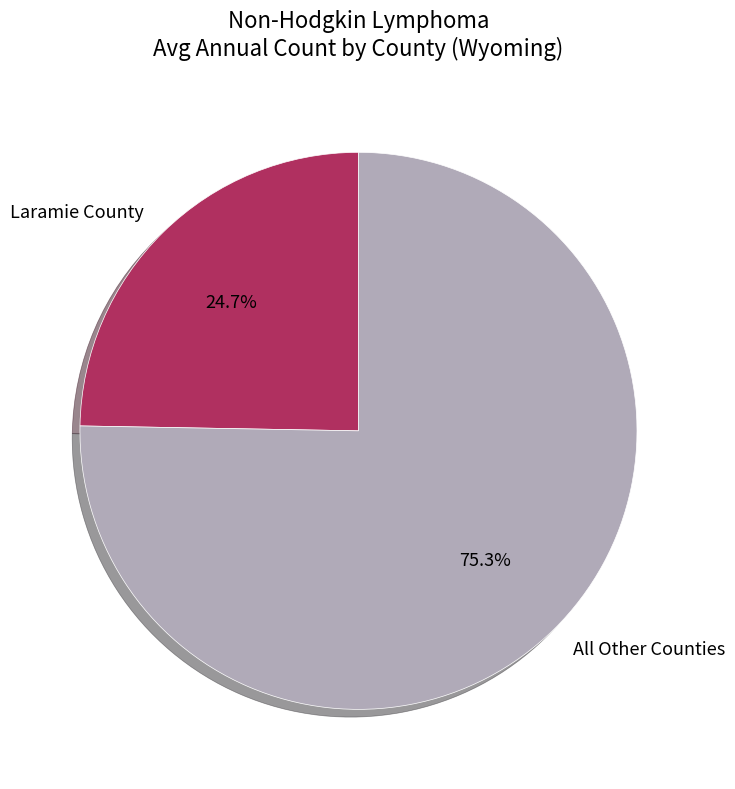

Do Laramie County and All Other Counties together represent more than half of the pie?

Yes